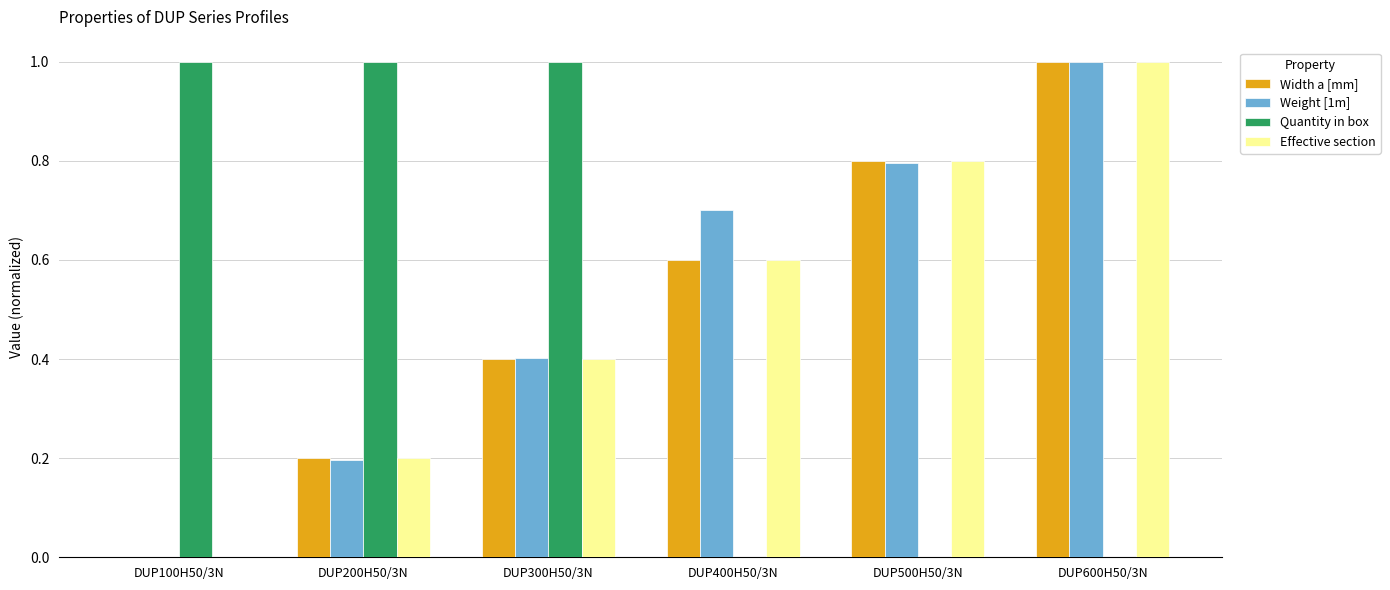

What is the sum of all Effective section values?

3.0